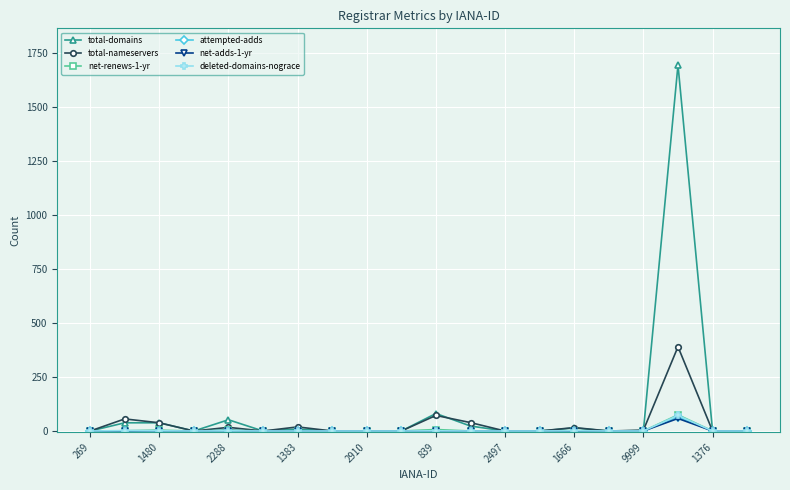

True or false: net-adds-1-yr has more than 0 points higher than both neighbors.

True